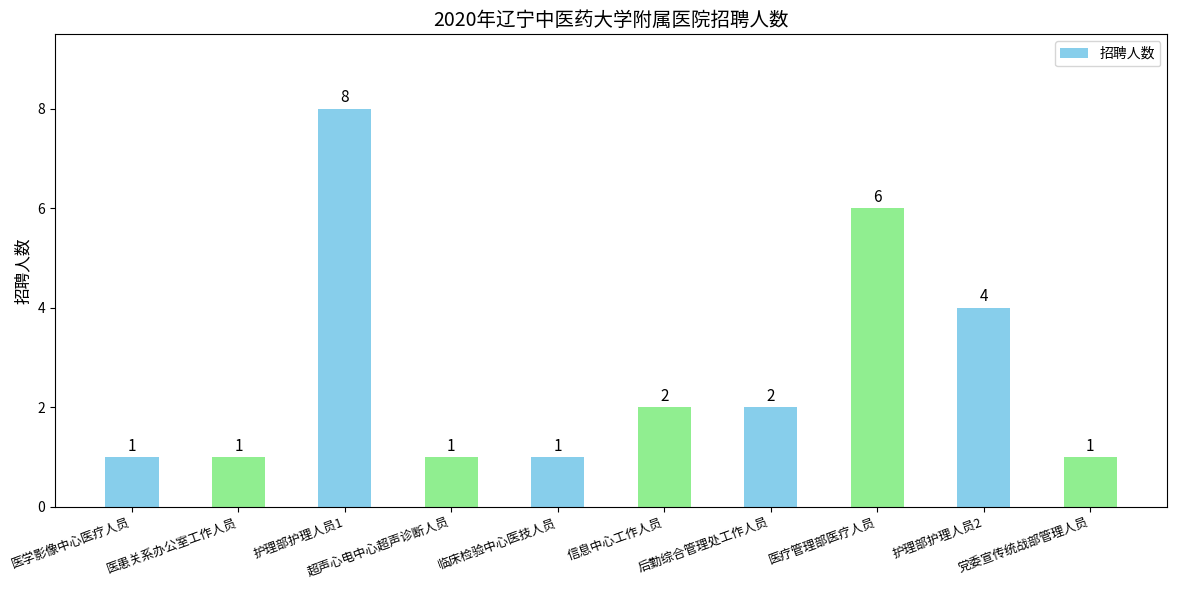

Which label corresponds to the largest value in the chart?

护理部护理人员1